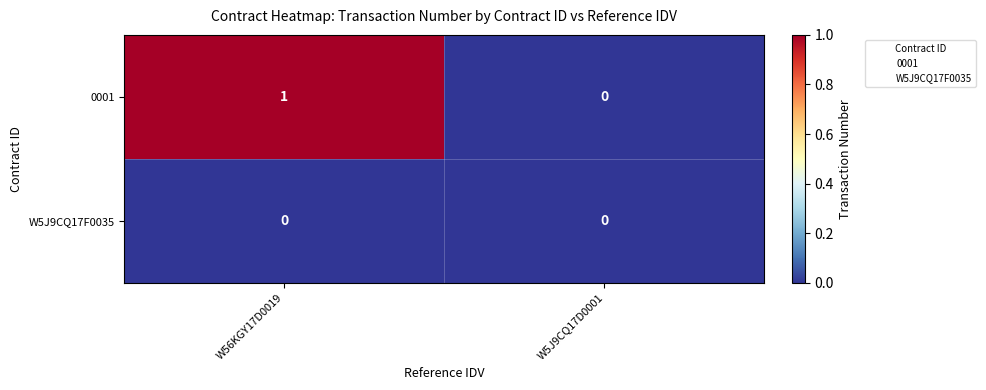

Between W56KGY17D0019 and W5J9CQ17D0001, which series saw the biggest shift?

0001